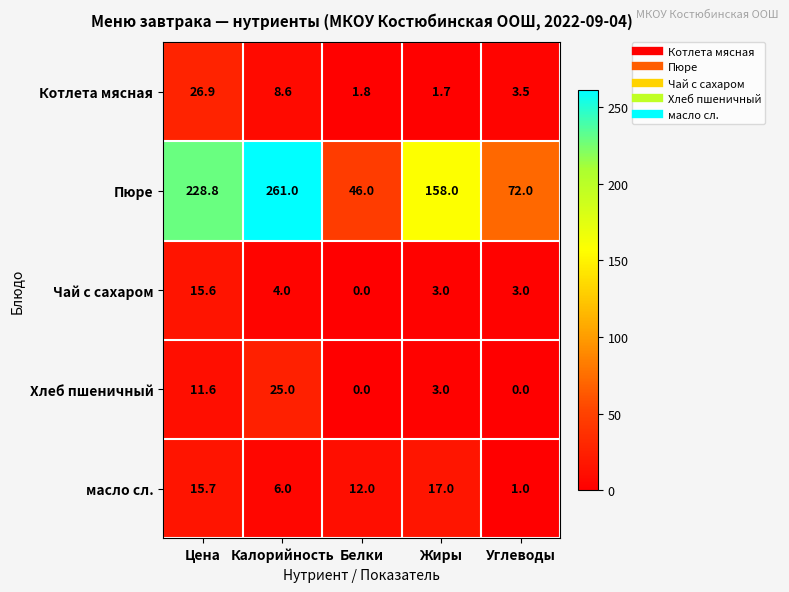

Is it true that Хлеб пшеничный equals 25.0 at Калорийность?

True